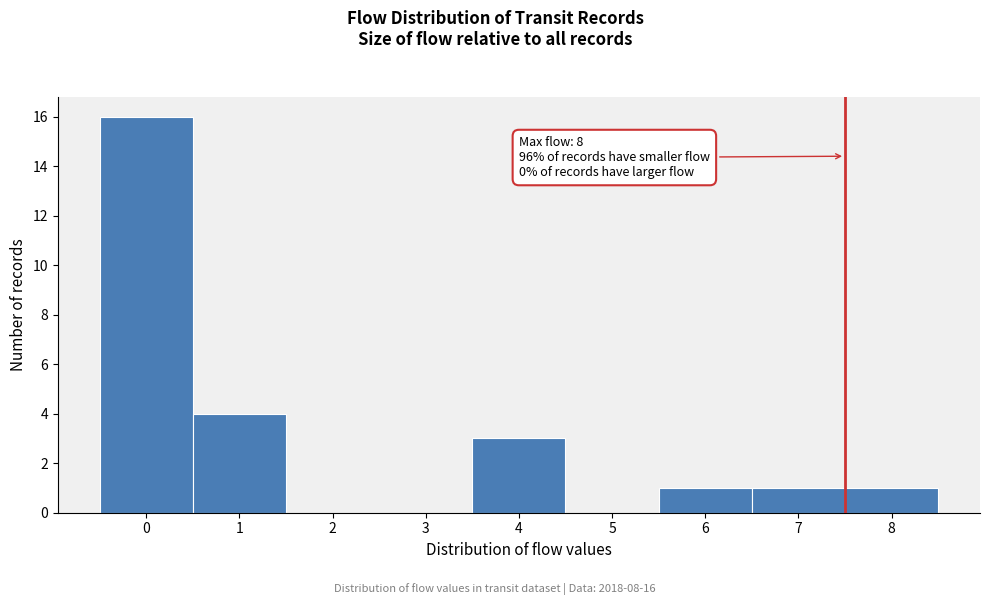

Reading right to left, what are all the values shown in this chart?

8=1	7=1	6=1	5=0	4=3	3=0	2=0	1=4	0=16